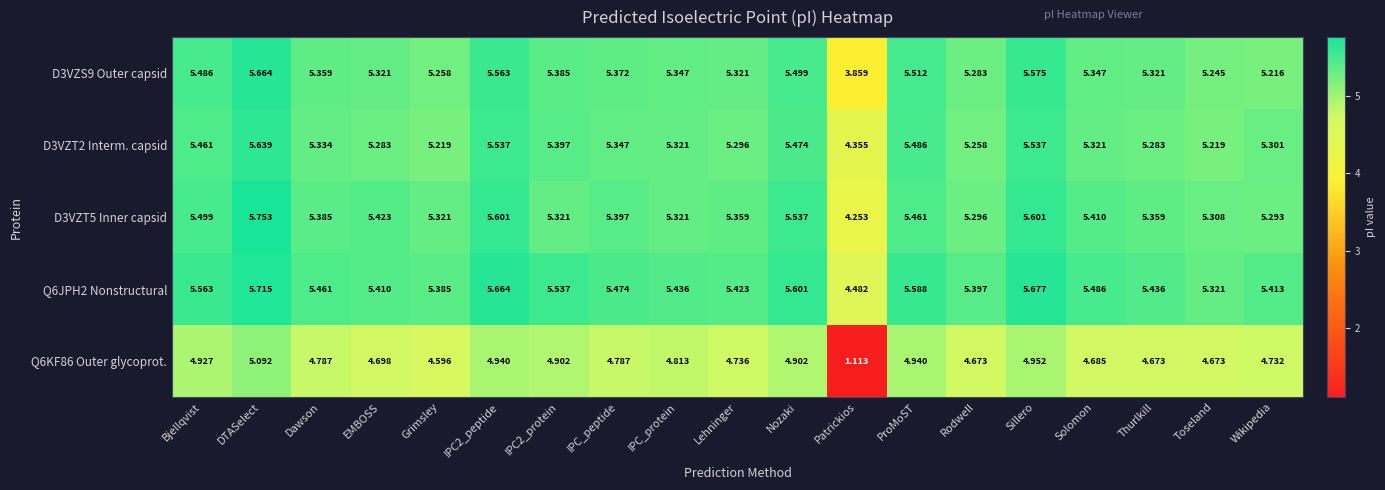

Is the value of D3VZT2 Interm. capsid at Thurlkill greater than the value of D3VZS9 Outer capsid at IPC2_protein?

No